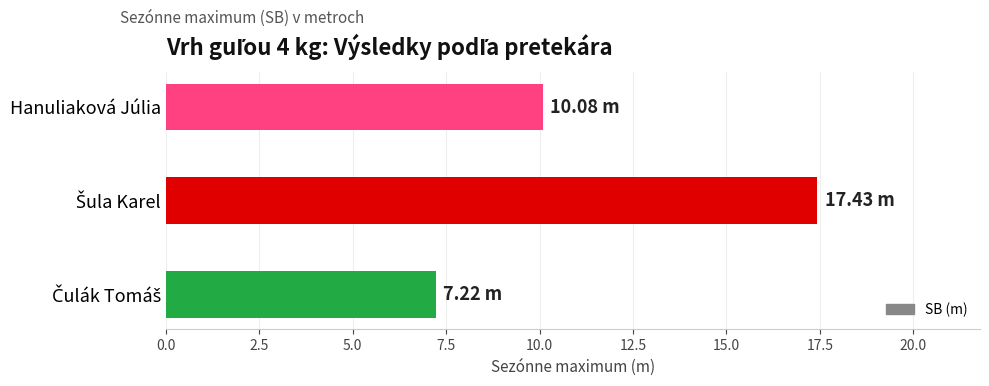

Does the chart contain any negative values?

No